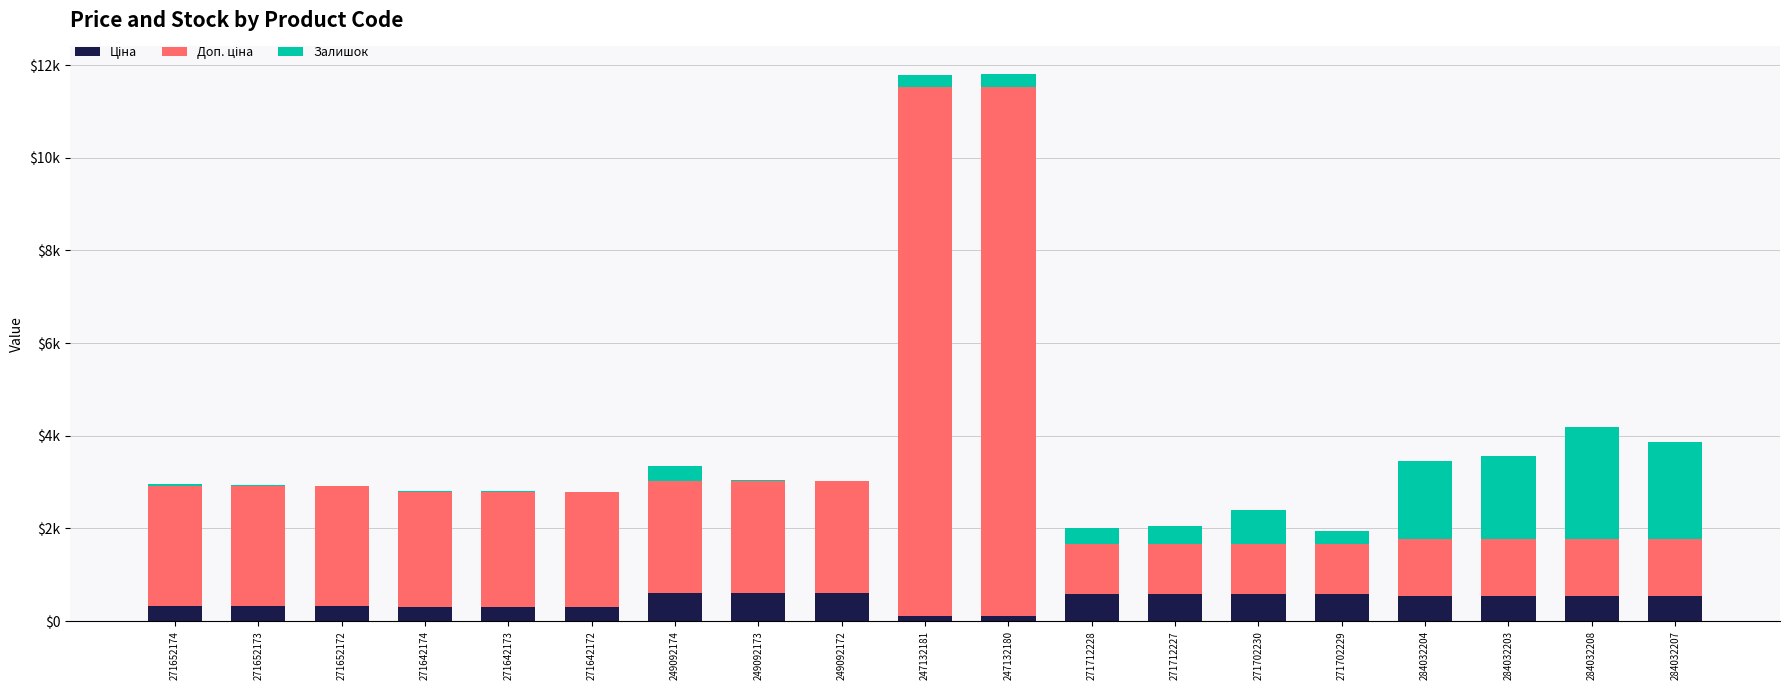

At which category is the sum across all series the highest?

247132180